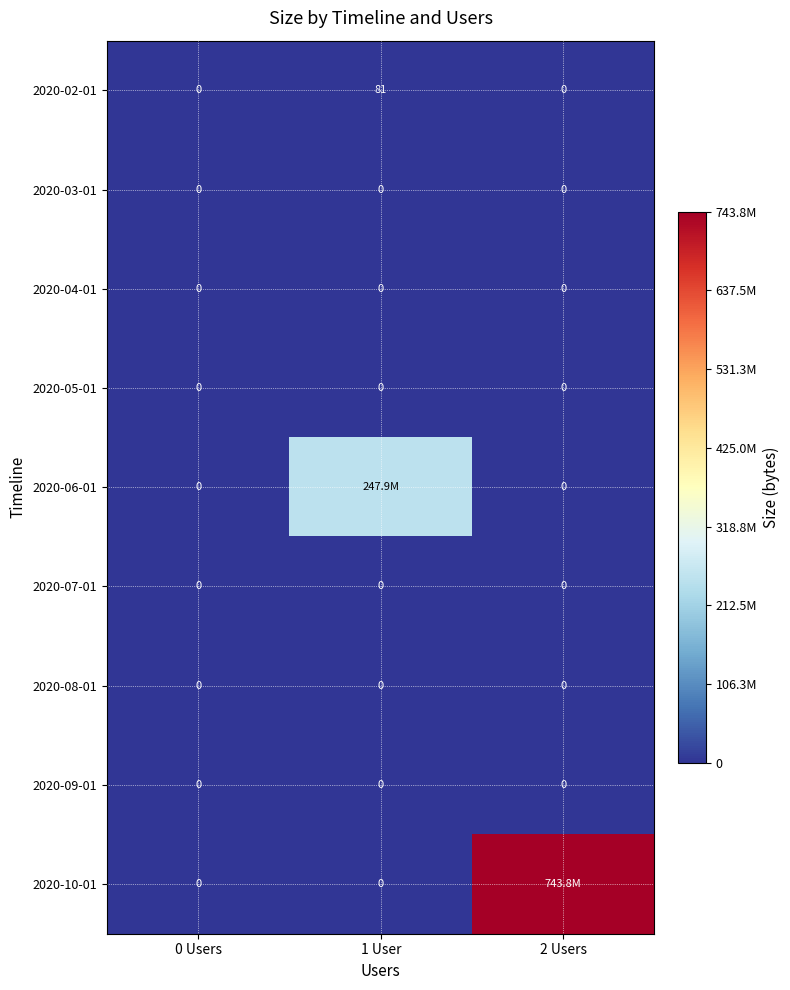

Count the 2020-02-01 values in the range 0 to 81.

3